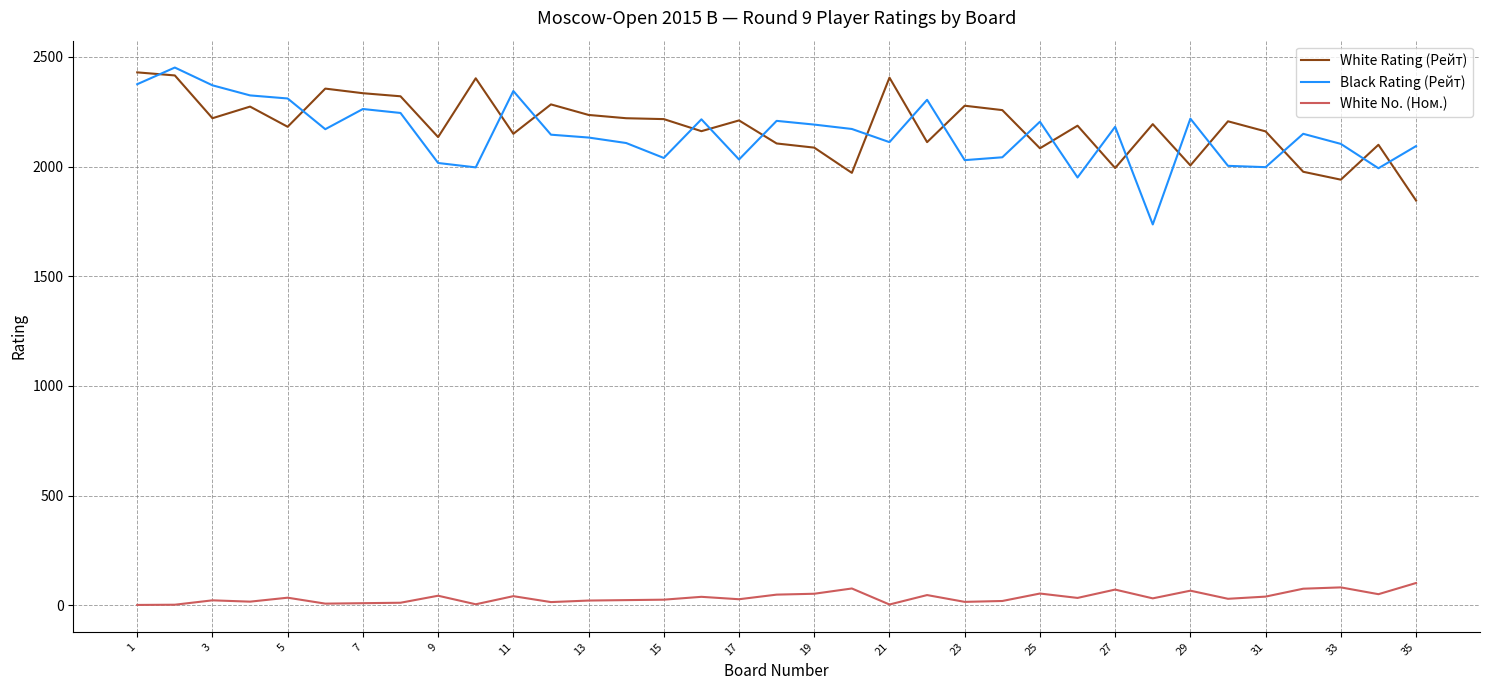

How many series are shown in this chart?

3